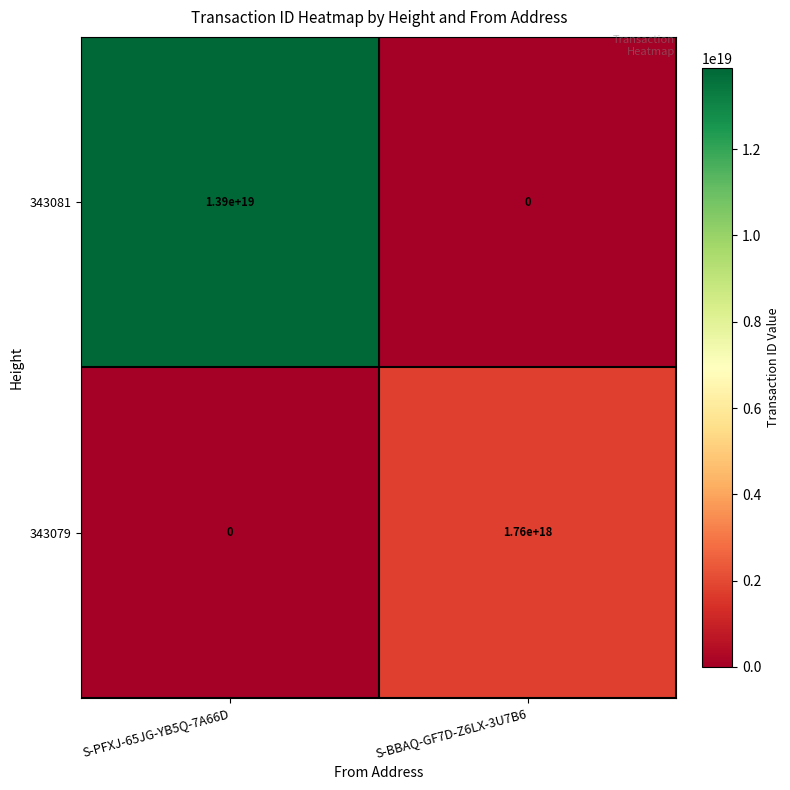

The value of 343081 at S-BBAQ-GF7D-Z6LX-3U7B6 is 0. True or false?

True